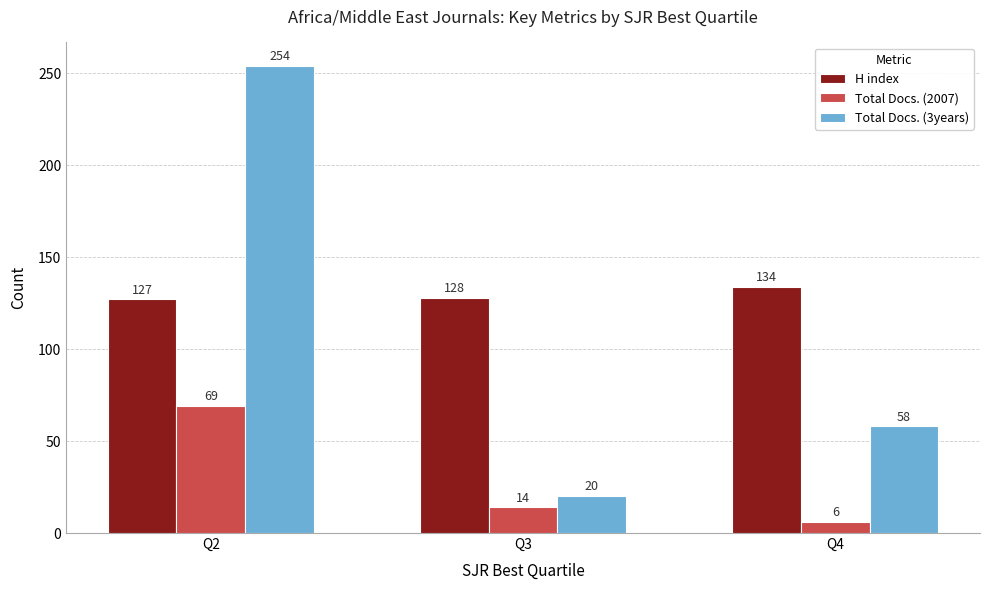

List the labels in order of H index value, smallest first.

Q2, Q3, Q4